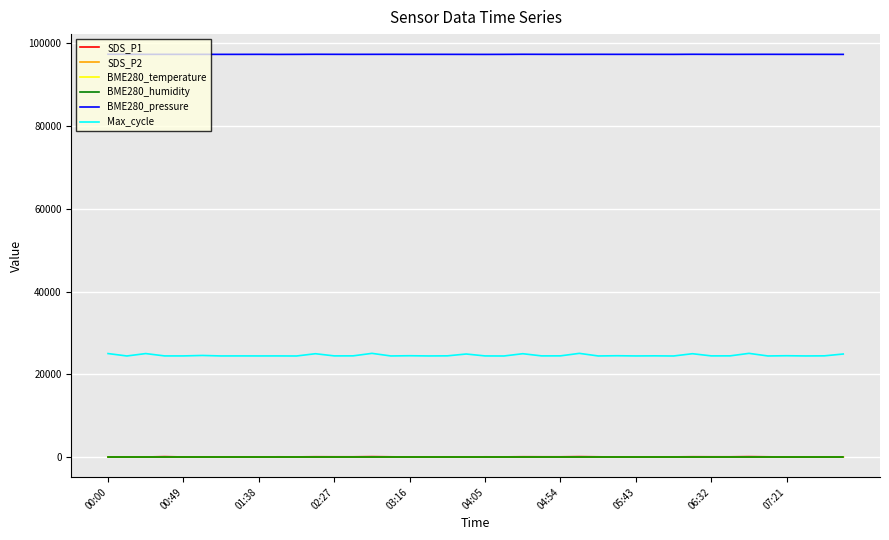

True or false: SDS_P2 and Max_cycle intersect in this chart.

False